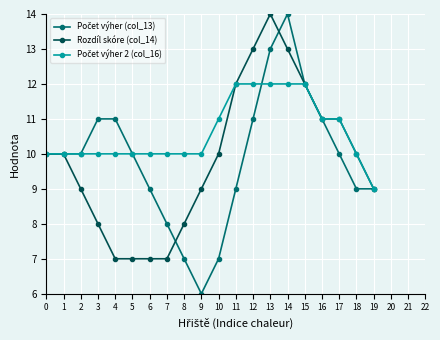

Which series changed the most between 5 and 19?

Rozdíl skóre (col_14)